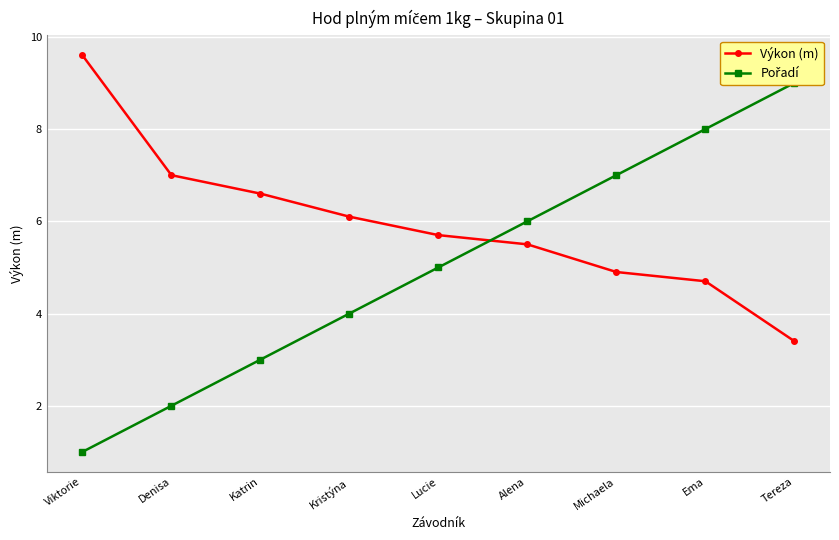

At which label does Pořadí first exceed 5?

Alena